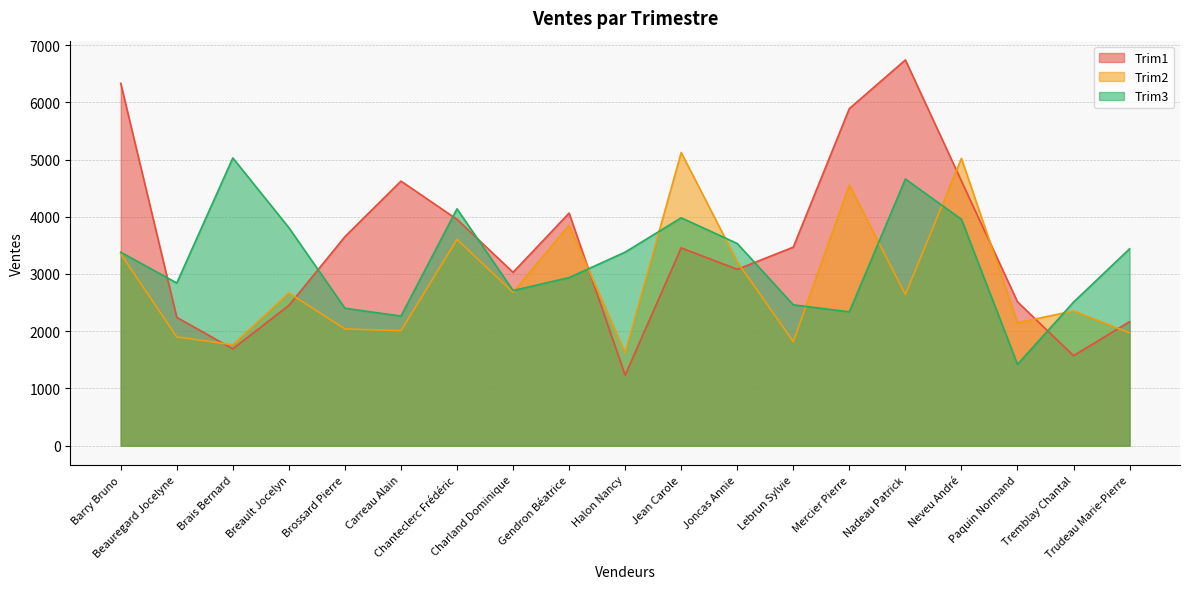

What is the difference between the maximum and minimum values in the Trim1 series?

5508